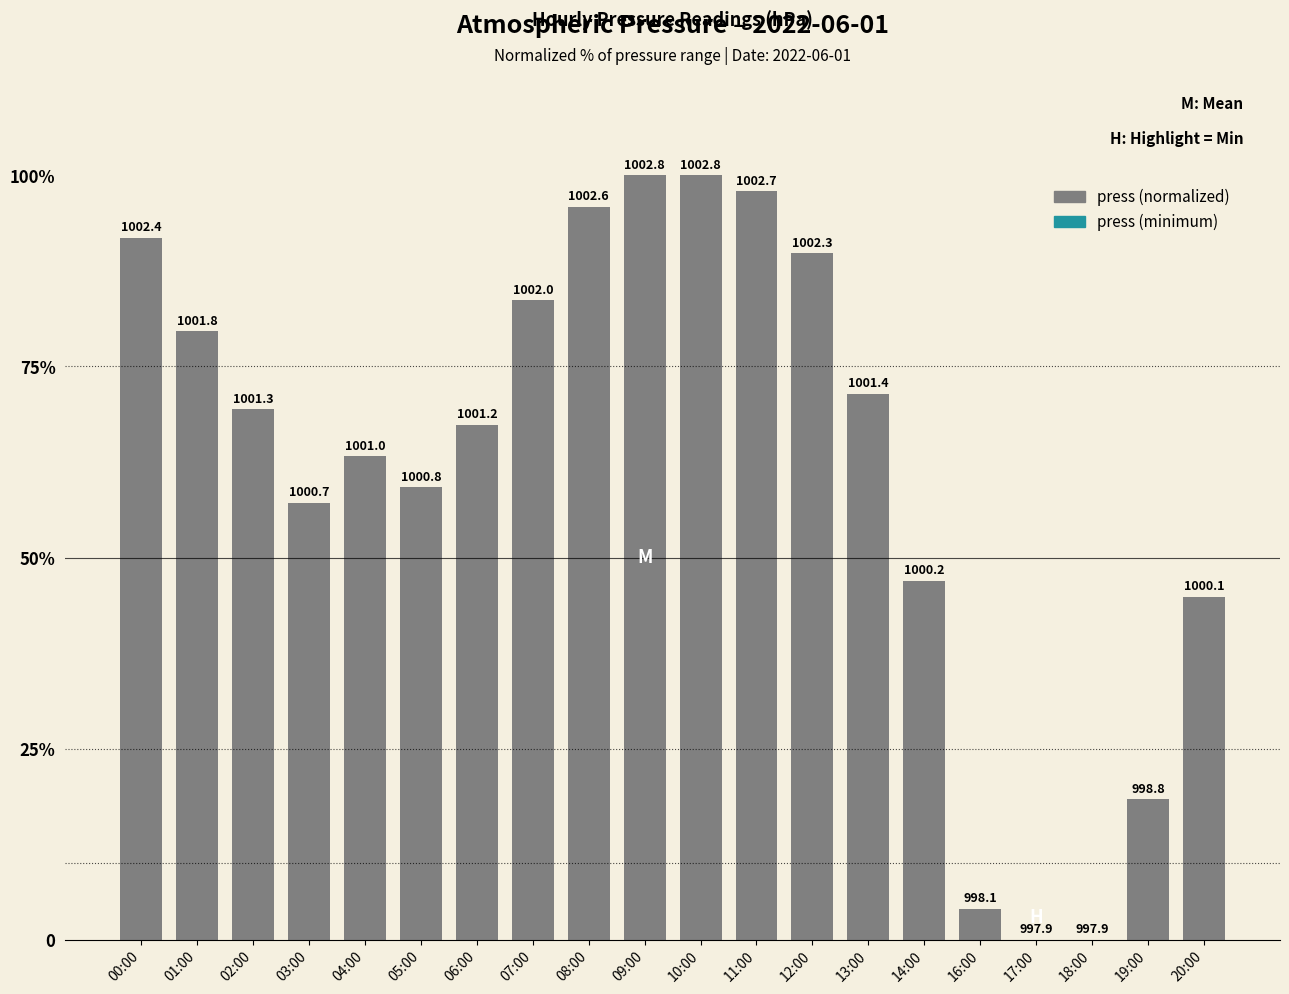

List the labels in order of value, largest first.

09:00, 10:00, 11:00, 08:00, 00:00, 12:00, 07:00, 01:00, 13:00, 02:00, 06:00, 04:00, 05:00, 03:00, 14:00, 20:00, 19:00, 16:00, 17:00, 18:00